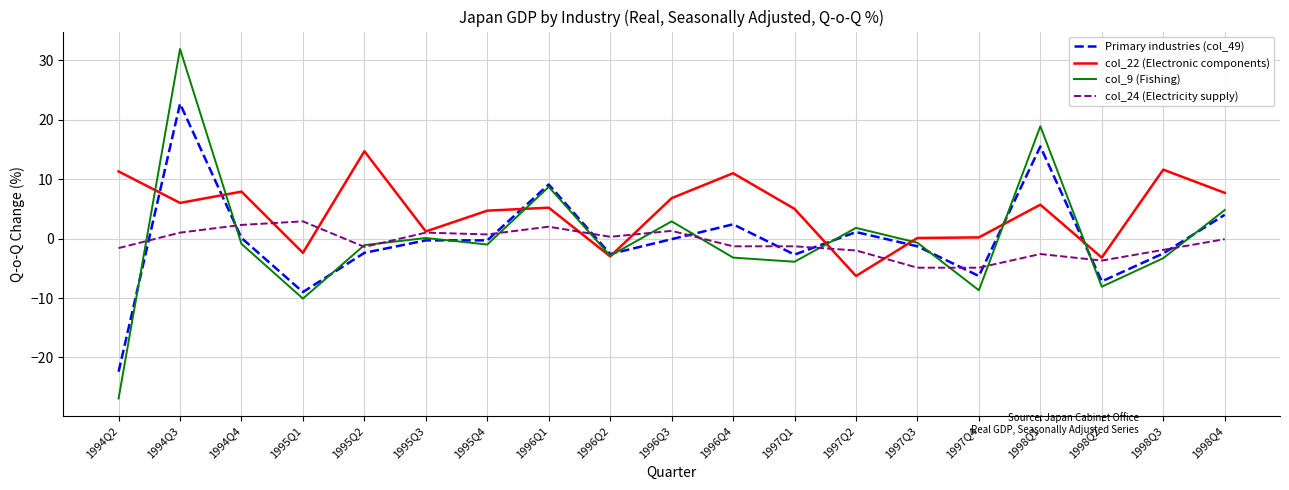

How many lines are shown in the chart?

4